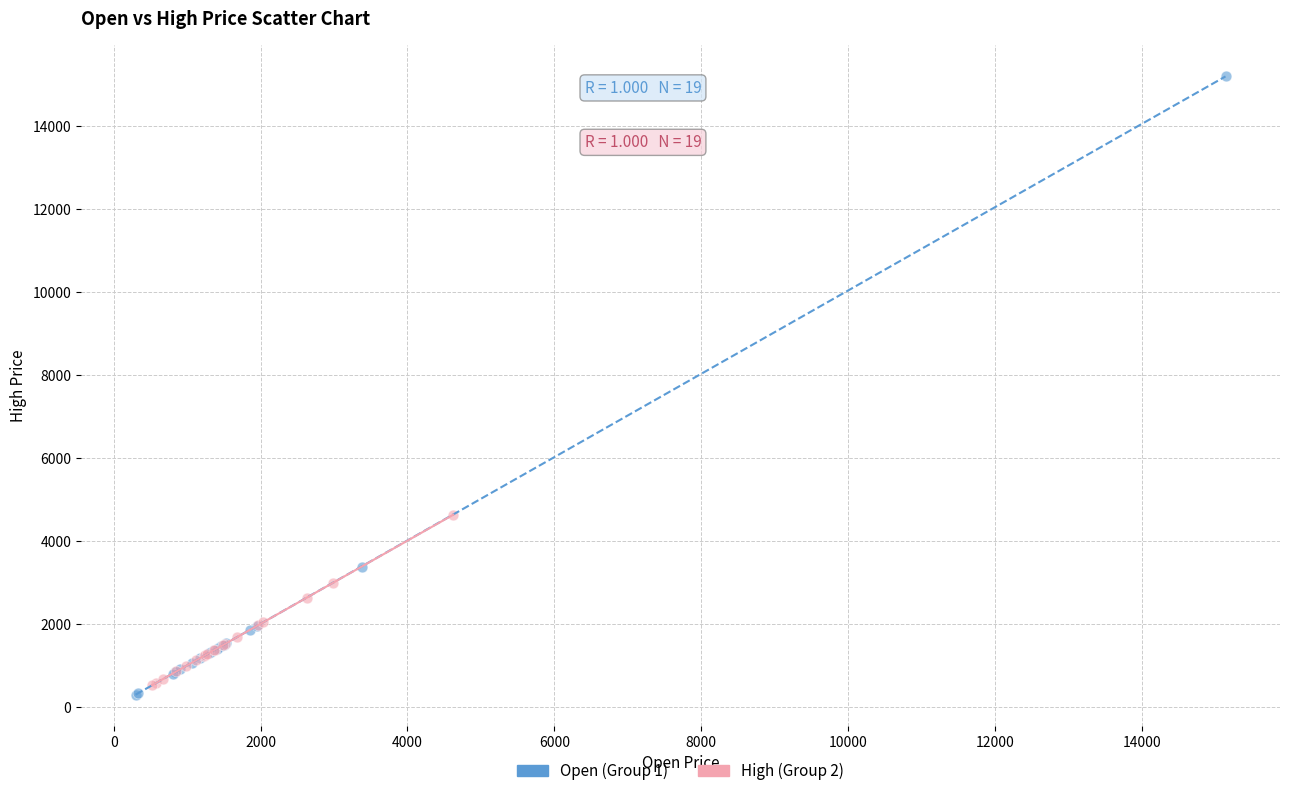

Which series contains the lowest Y value?

Open (Group 1)